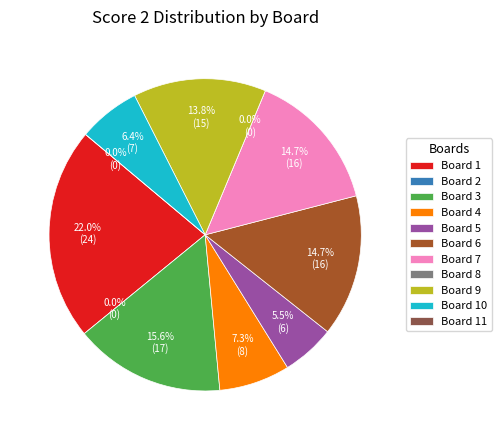

To the nearest percent, what is the difference between the 6 and 8 slice percentages?

15%